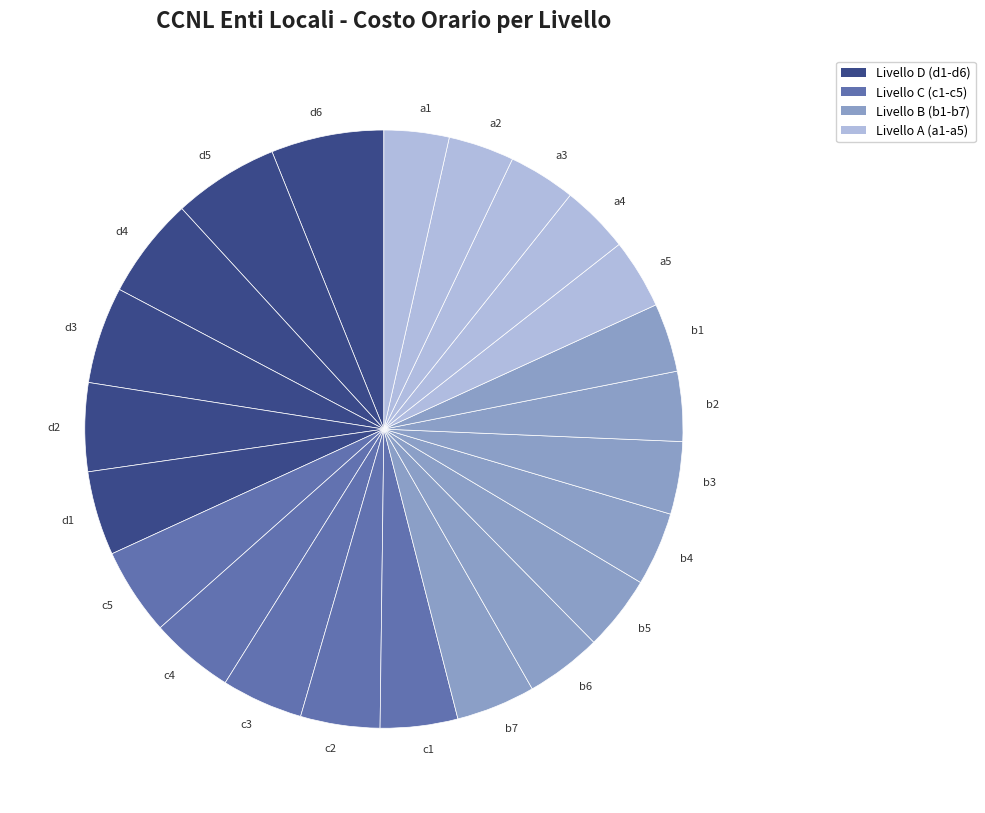

How many slices are in this pie chart?

23